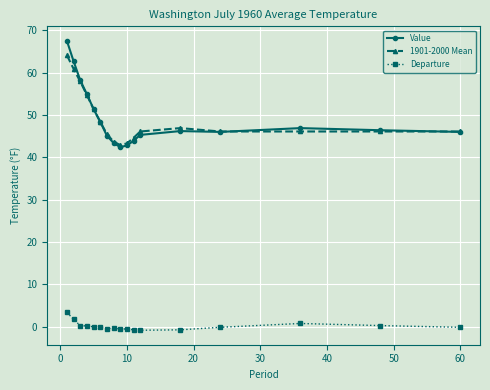

What is the sum of all 1901-2000 Mean values?

834.8